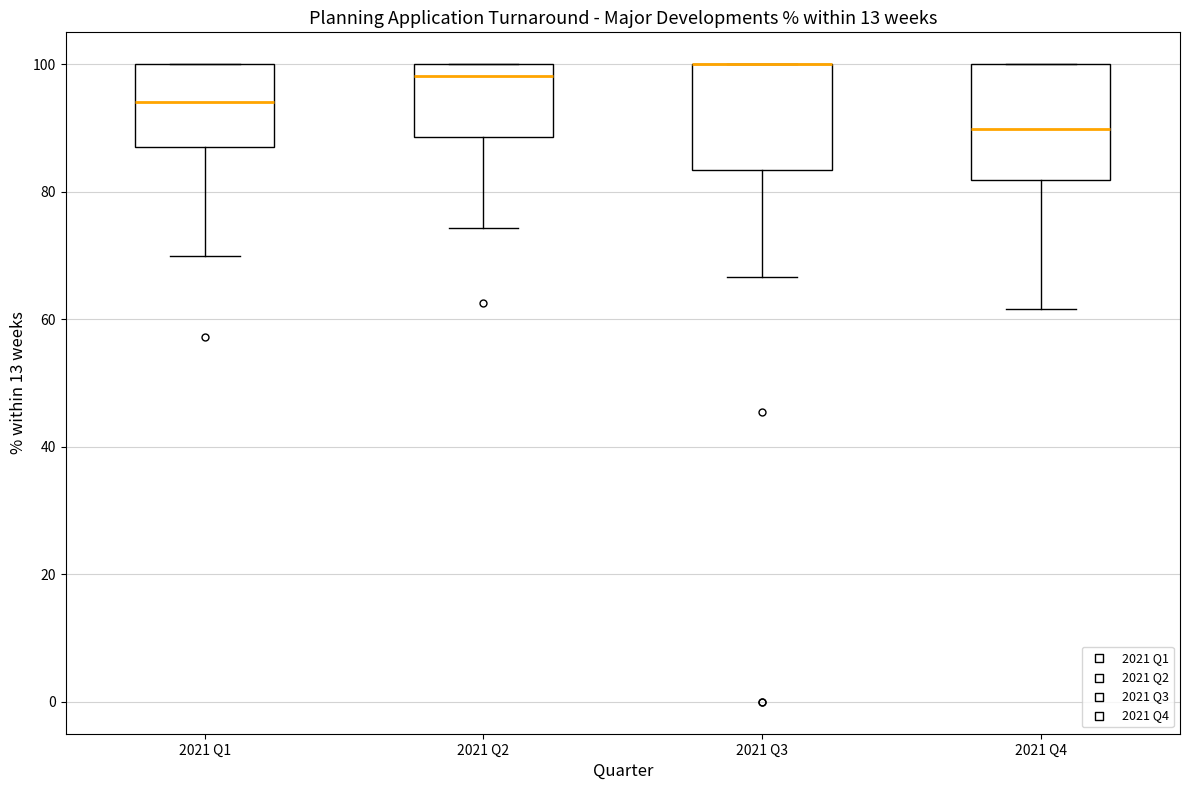

Reading left to right, read every box against the y-axis: the position of its median line, the range the box covers, and the ends of its whiskers. The values are not printed on the chart, so give them approximately, as read against the axis.

2021 Q1: median 94, box 88 to 100, whiskers 70 to 100
2021 Q2: median 98, box 88 to 100, whiskers 74 to 100
2021 Q3: median 100 (drawn on the box's upper edge), box 84 to 100, whiskers 66 to 100
2021 Q4: median 90, box 82 to 100, whiskers 62 to 100